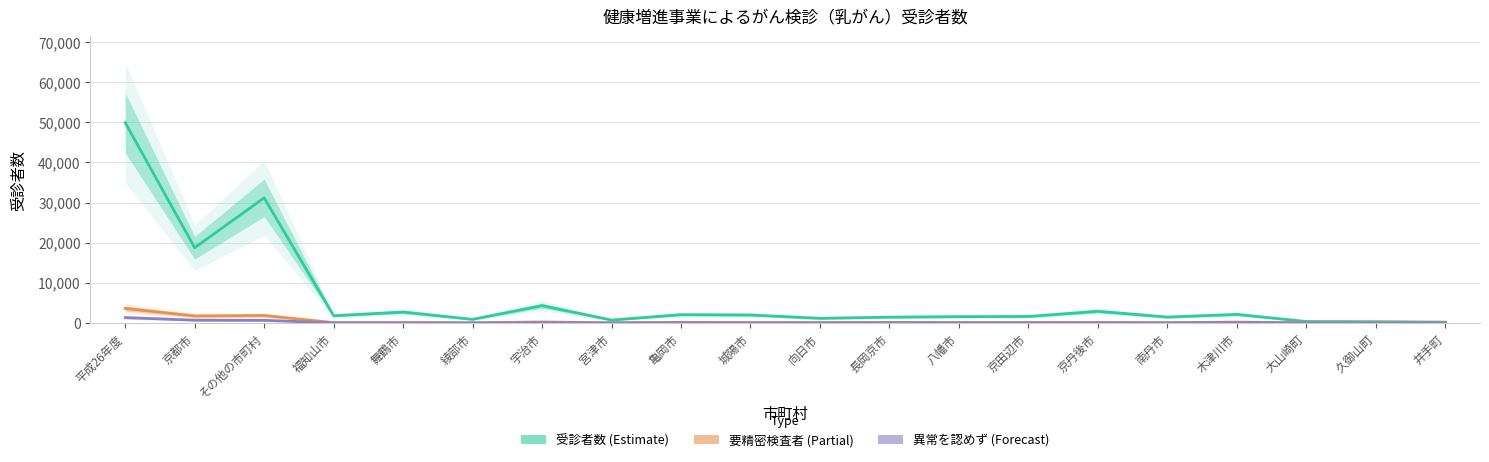

What is the highest value of the 要精密検査者 (Partial) series?

3614